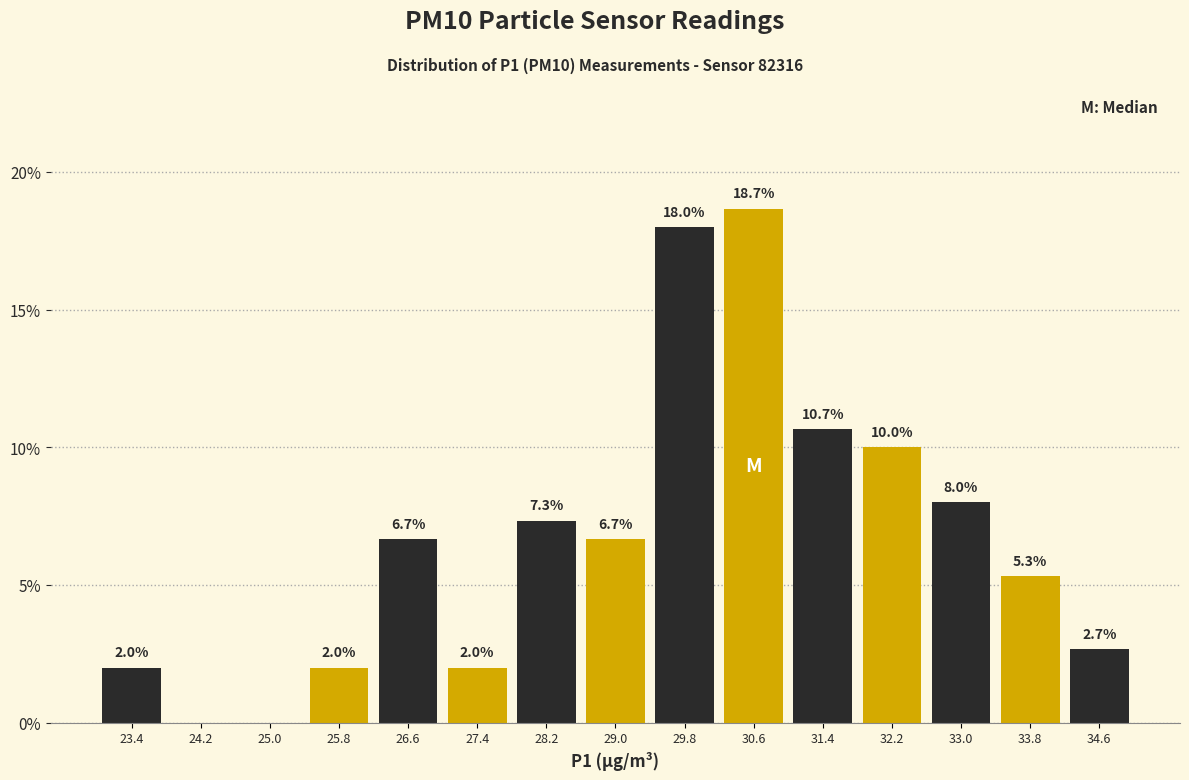

Which range on the x-axis has the tallest bar?

30.2 to 31.0